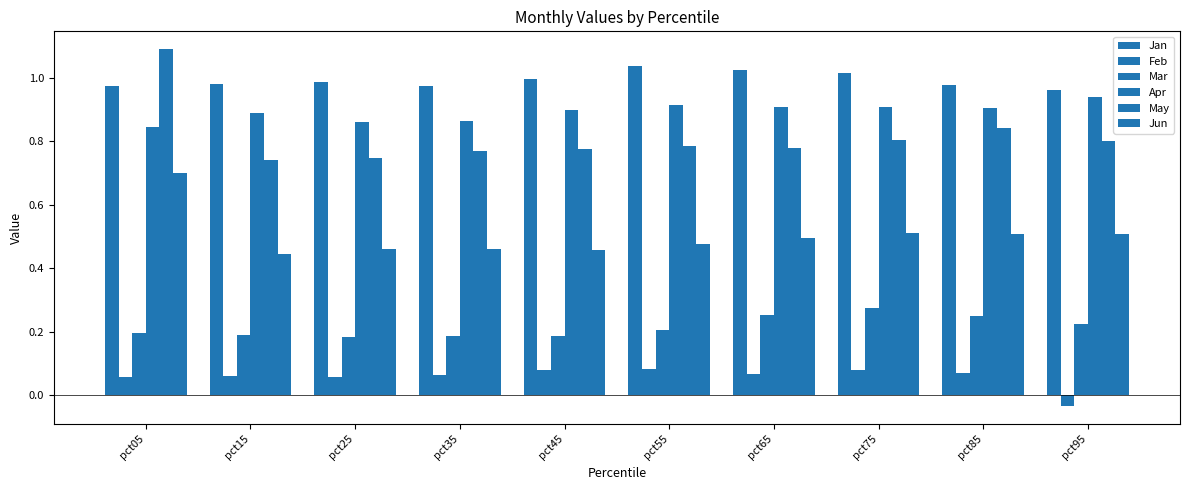

Does the chart contain stacked bars?

No